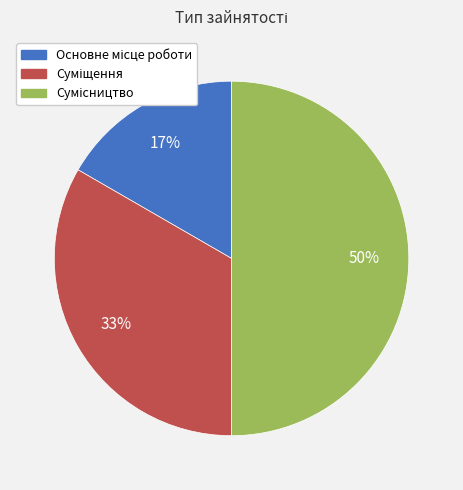

Does Сумісництво represent more than half of the total?

No